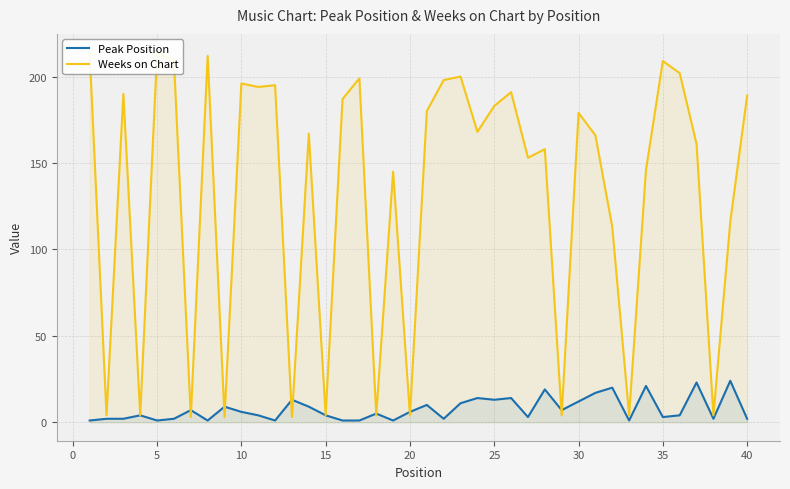

What is the greatest value displayed?

214